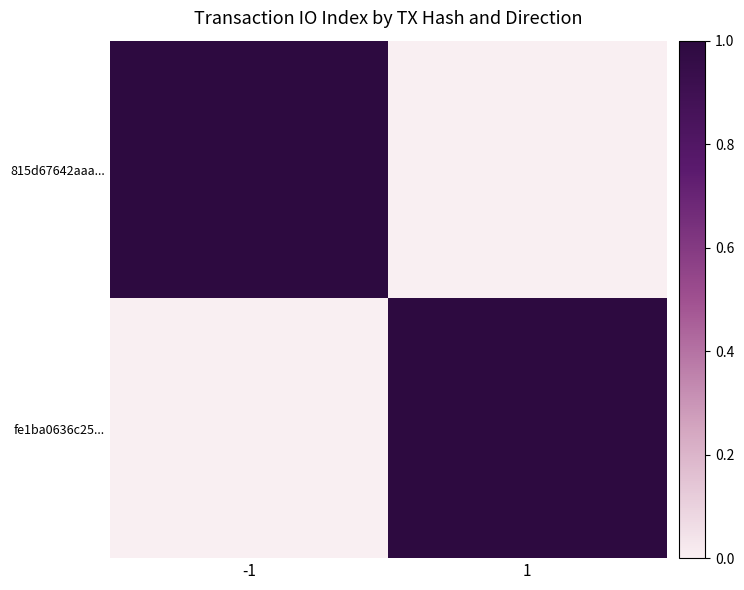

At which category is the sum across all series the highest?

-1